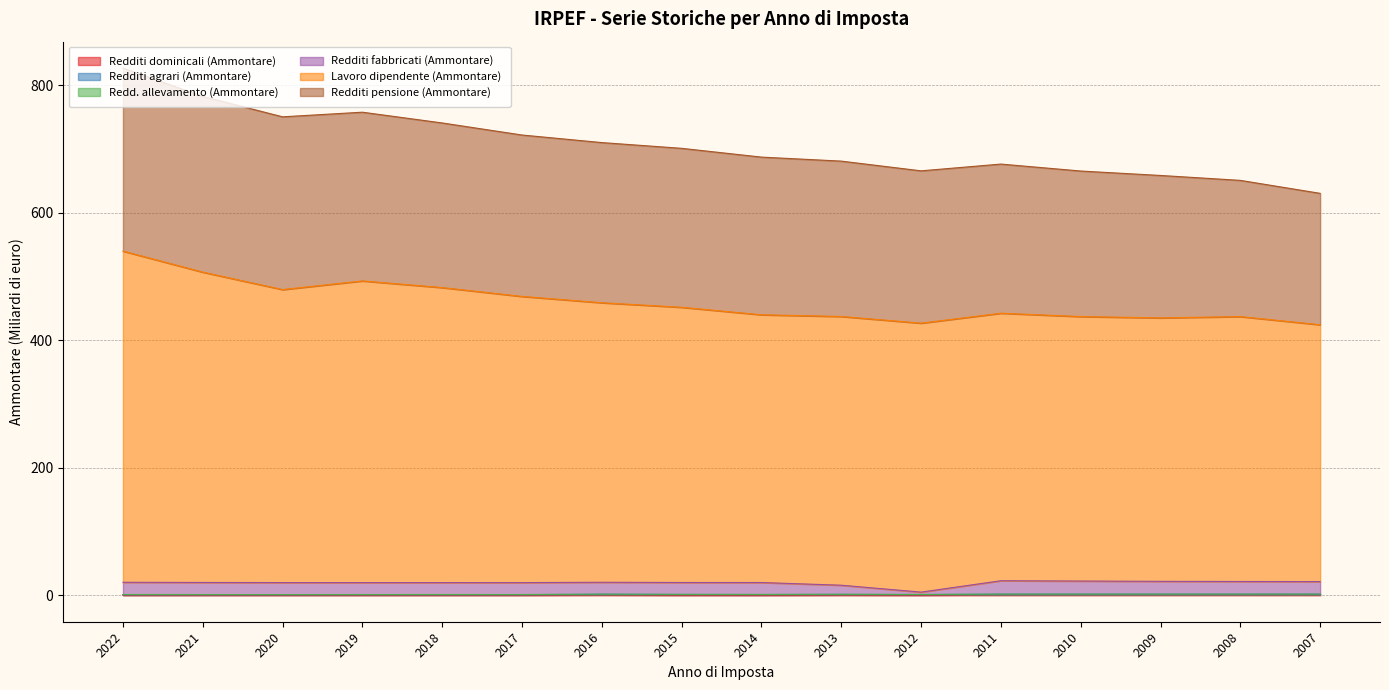

True or false: Lavoro dipendente (Ammontare) has more than 0 interior local peaks.

True